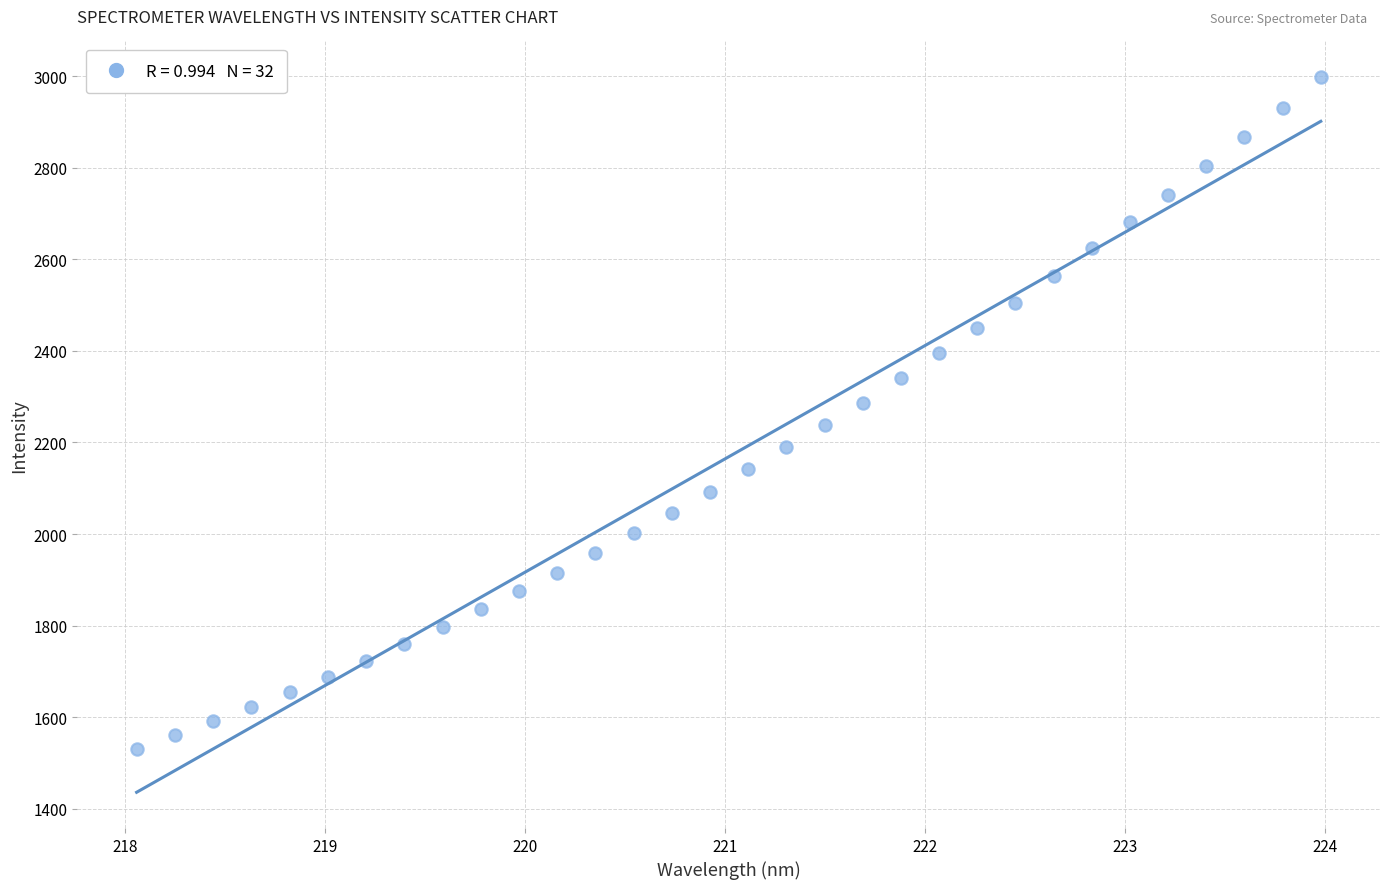

What is the range of Y values (max minus min)?

1468.0